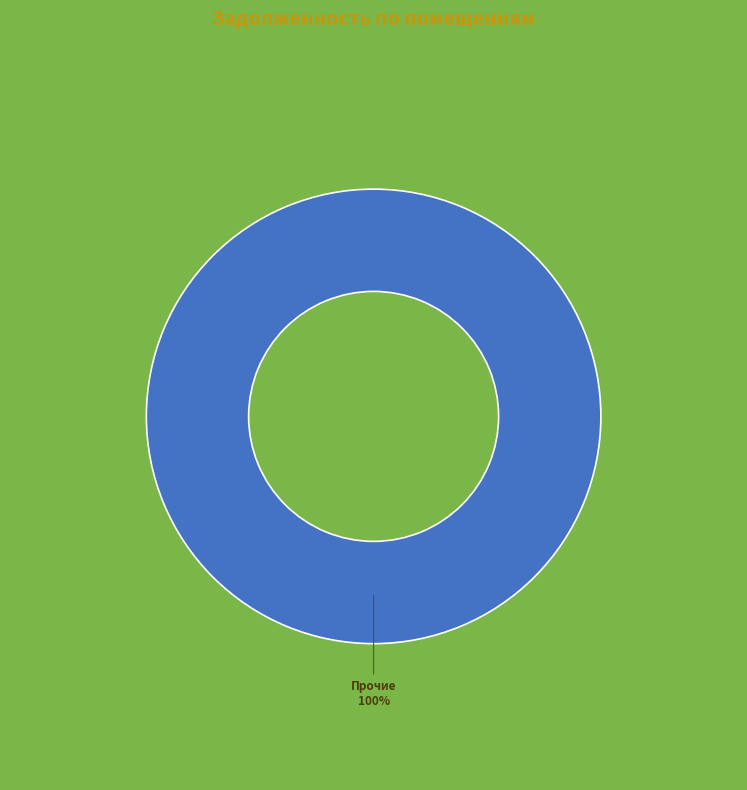

Does any single category account for the majority?

Yes